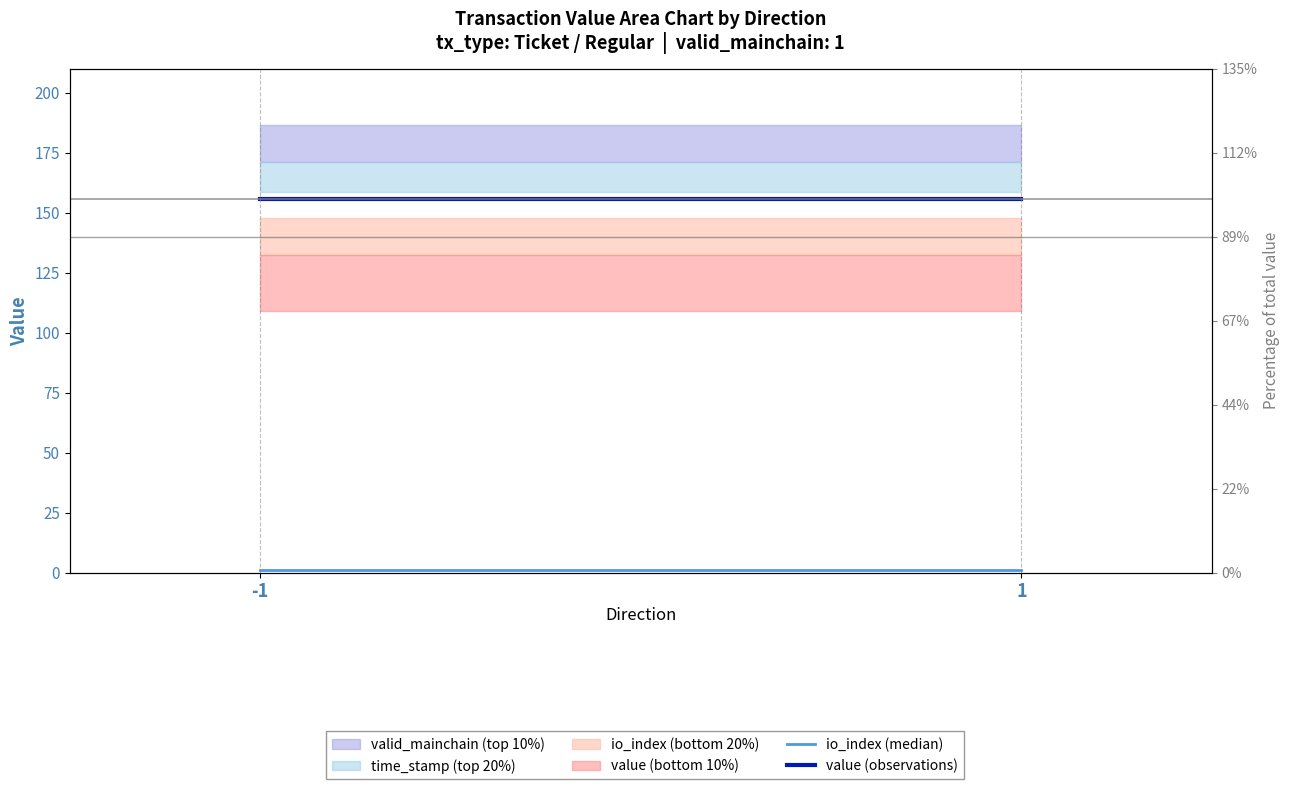

Is this an area chart (filled region under the line)?

No